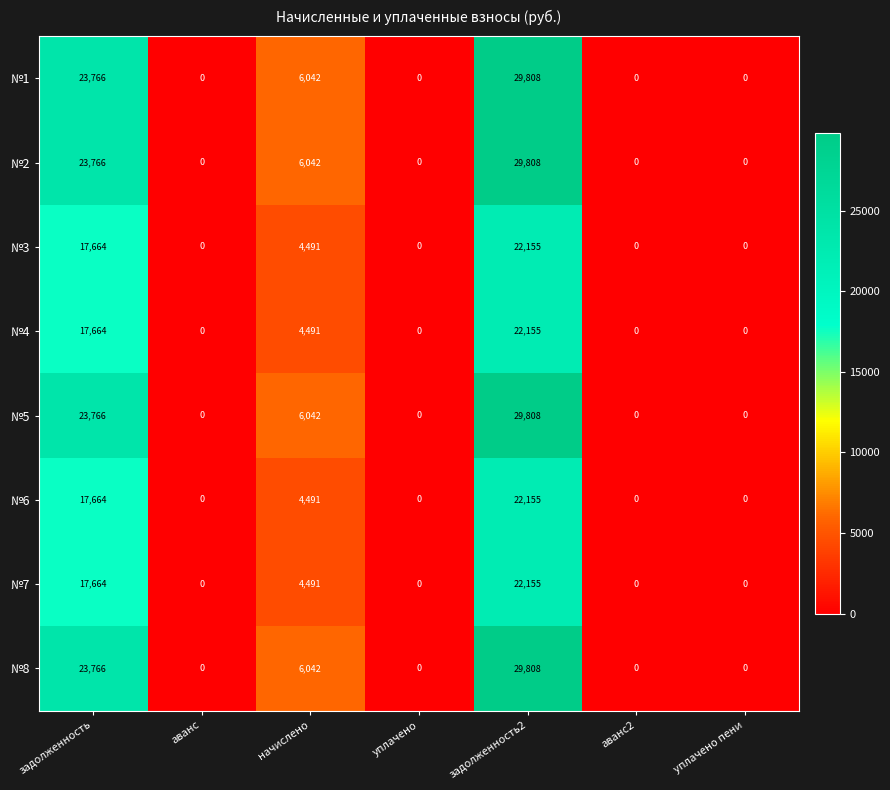

Is it true that №8 equals 9478 at задолженность?

False